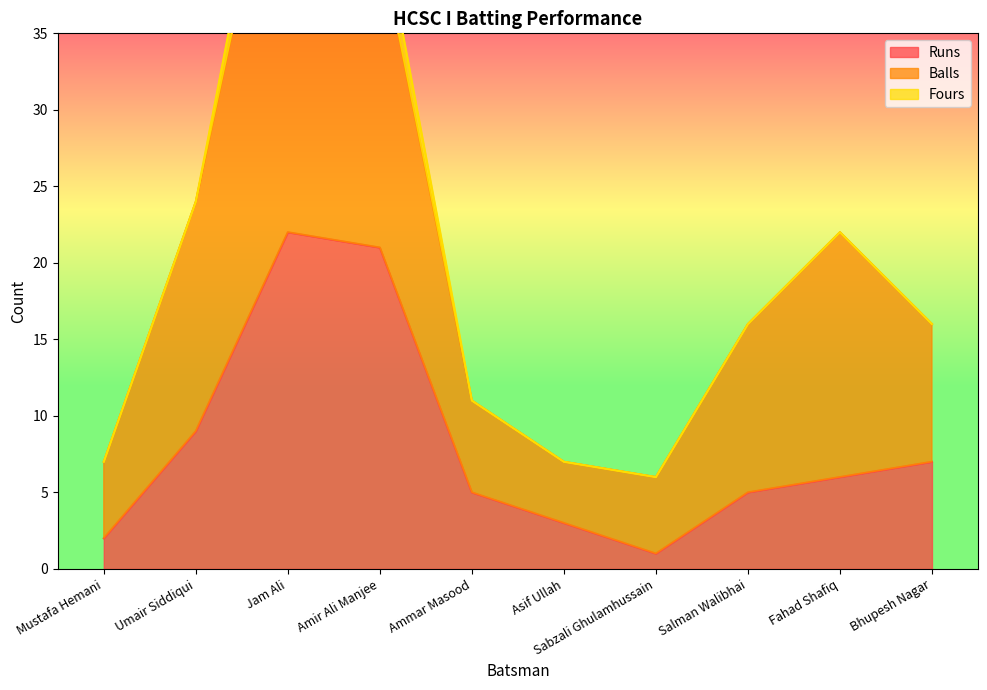

Where is Runs nearest to the value 11?

Umair Siddiqui